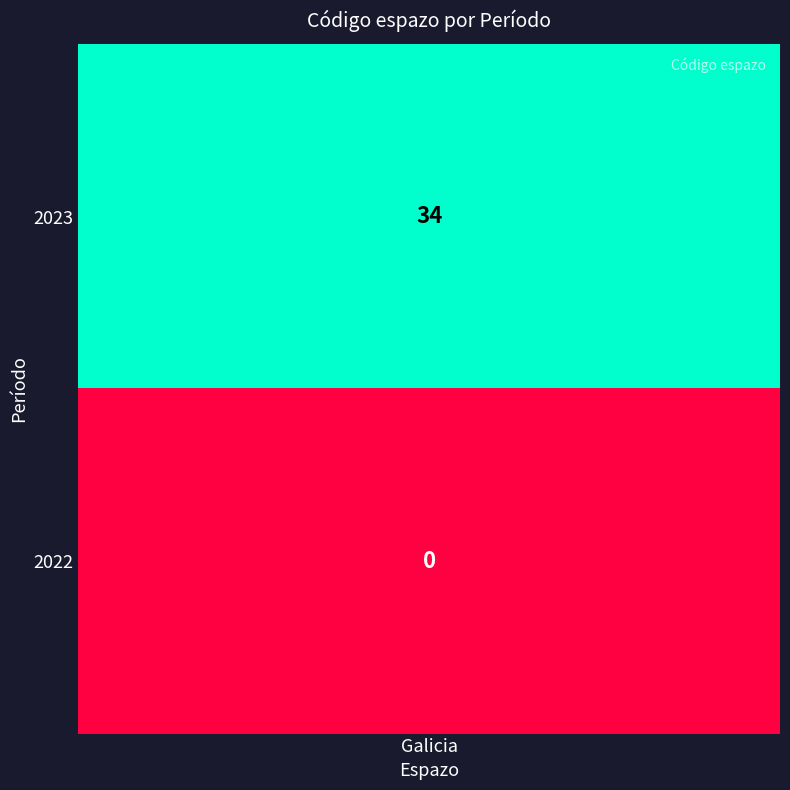

The value at 1 is 0. True or false?

True